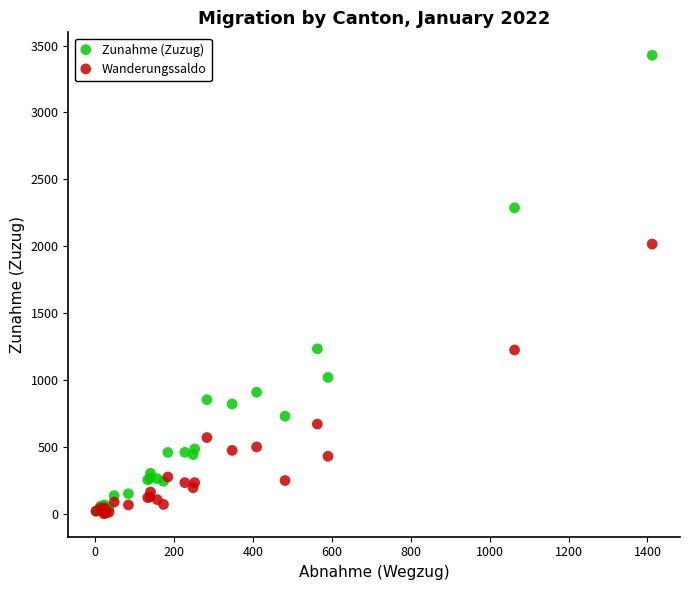

What are all the series names shown in the legend?

Zunahme (Zuzug), Wanderungssaldo